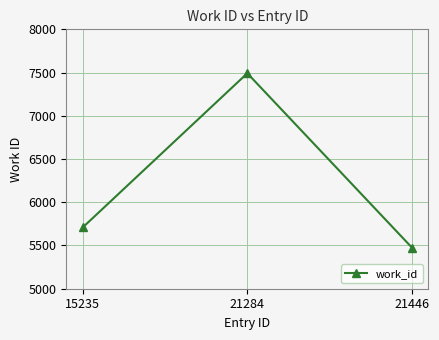

Count the values in the range 5476 to 7492.

3